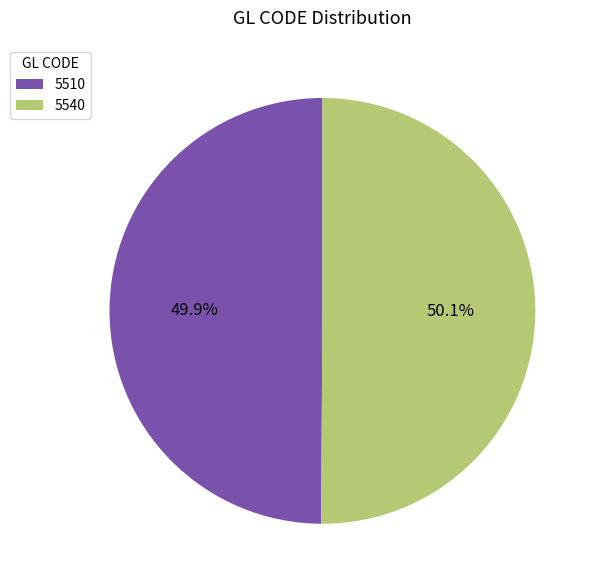

What is the ratio of the value at 5540 to the value at 5510?

1.0